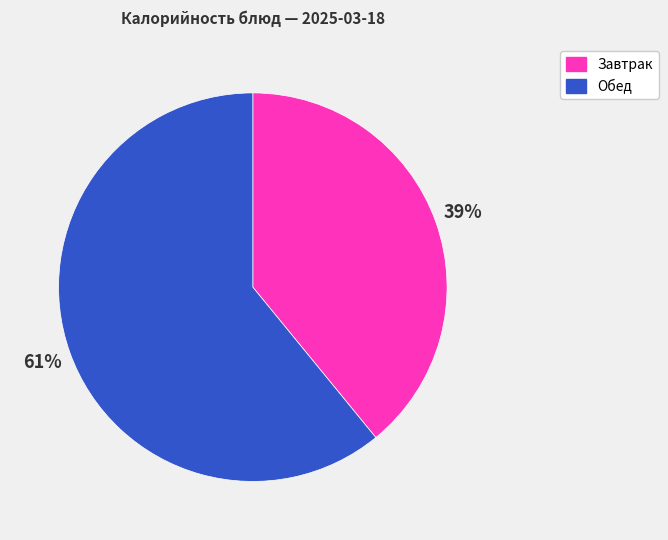

What is the smallest slice in the pie chart?

Завтрак